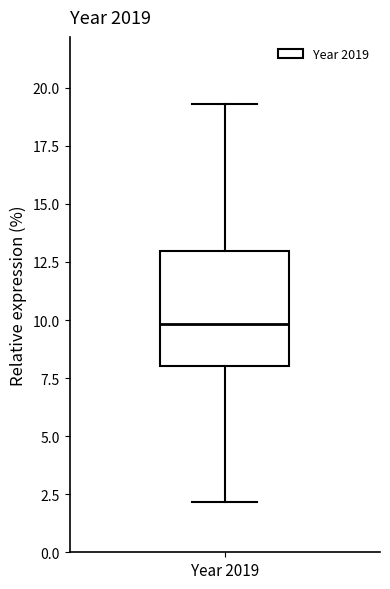

Where does the upper whisker of the box for Year 2019 end on the y-axis? The values are not printed on the chart, so give them approximately, as read against the axis.

19.5